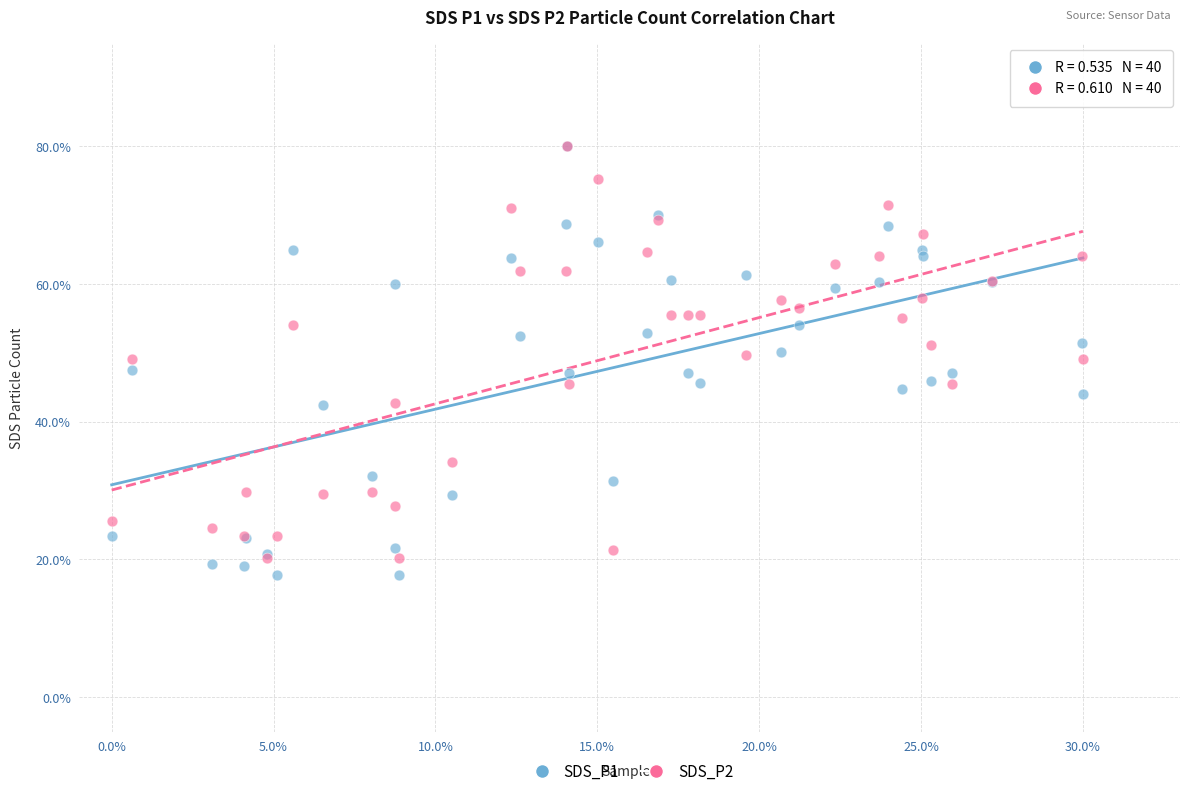

What are all the series names shown in the legend?

SDS_P1, SDS_P2